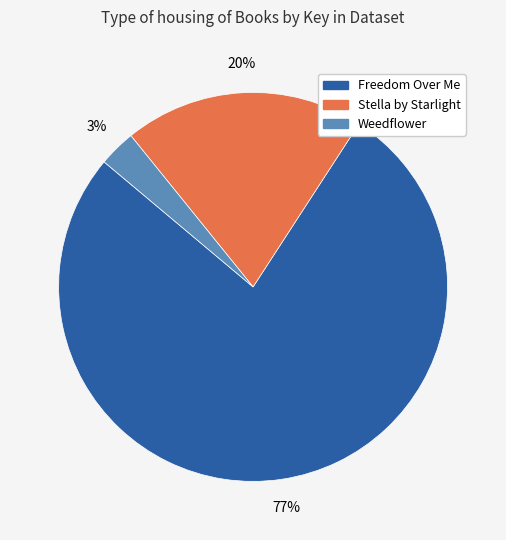

Which slice is the largest?

Freedom Over Me